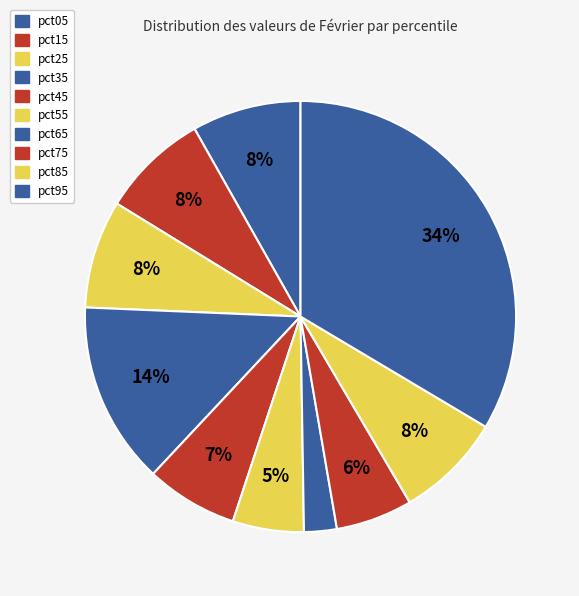

How many slices are in this pie chart?

10